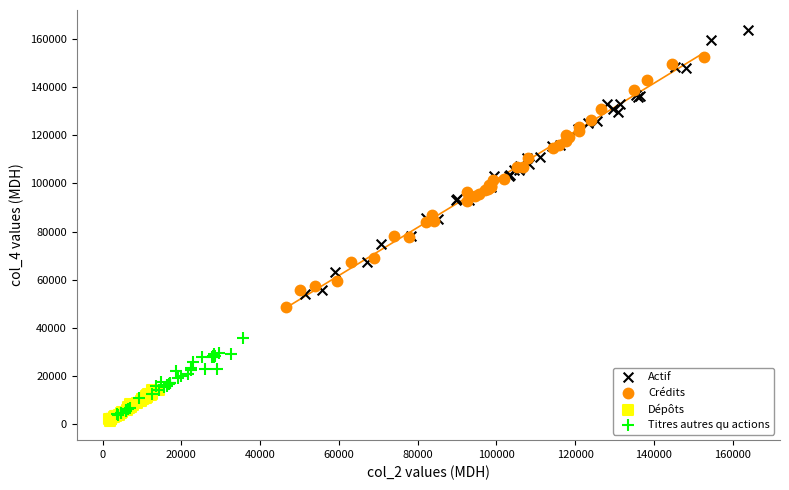

Which series has the largest Y range (max minus min)?

Actif